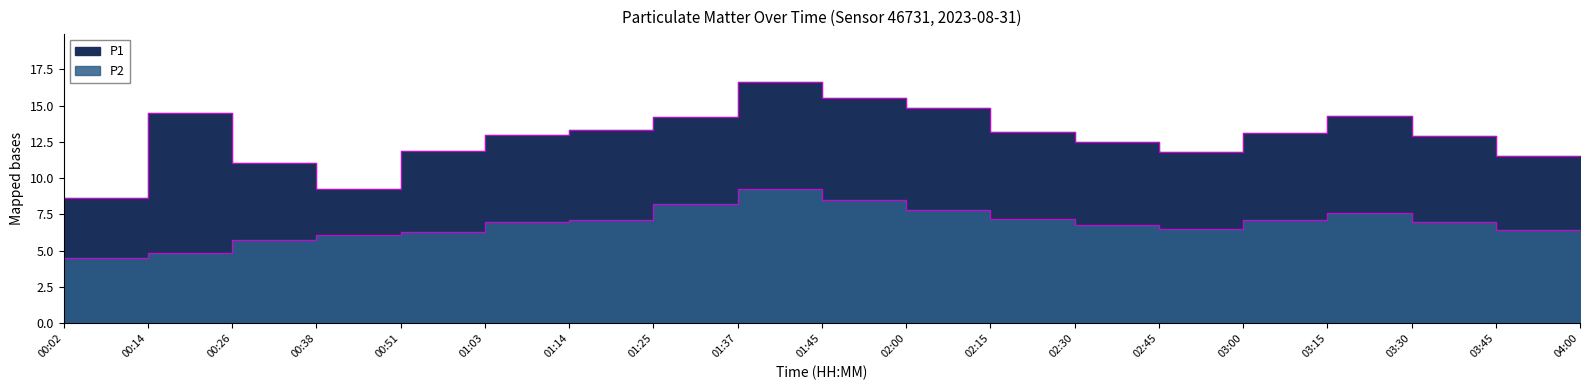

How many lines are shown in the chart?

2